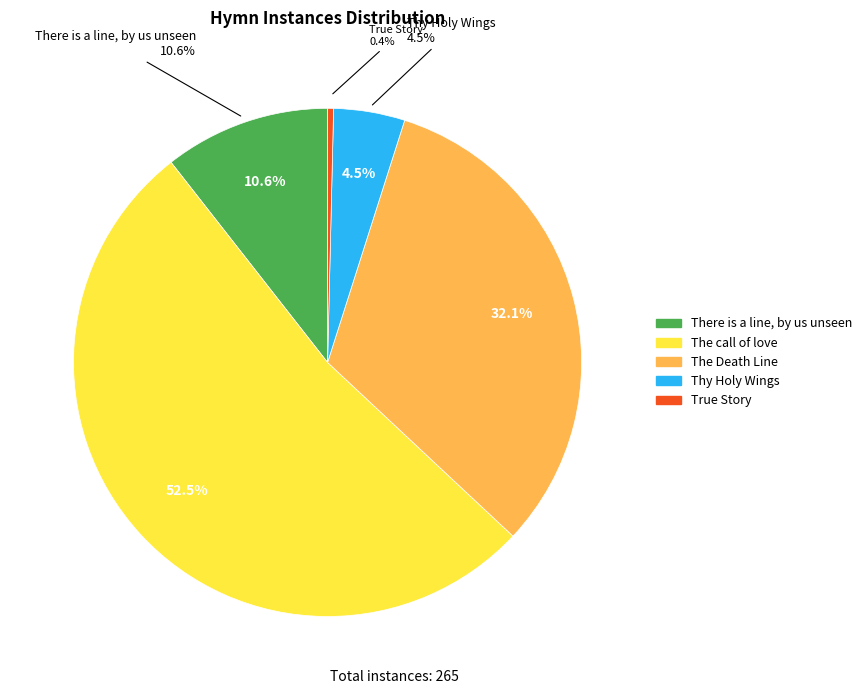

Which category has the smallest portion of the pie?

True Story